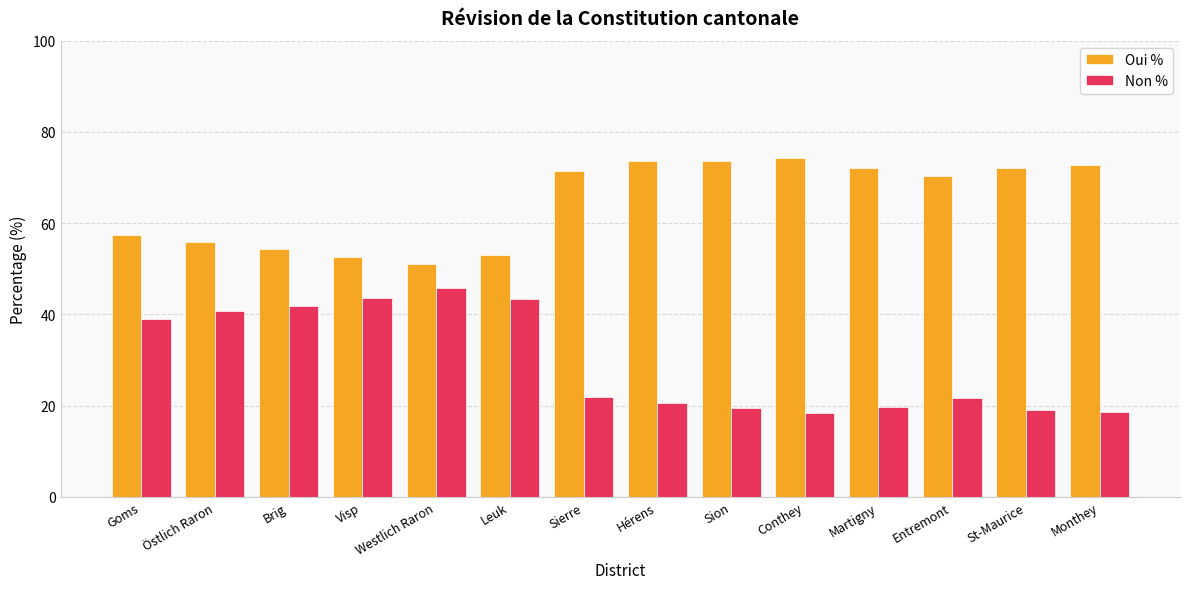

How many values in the Non % series exceed 21?

8